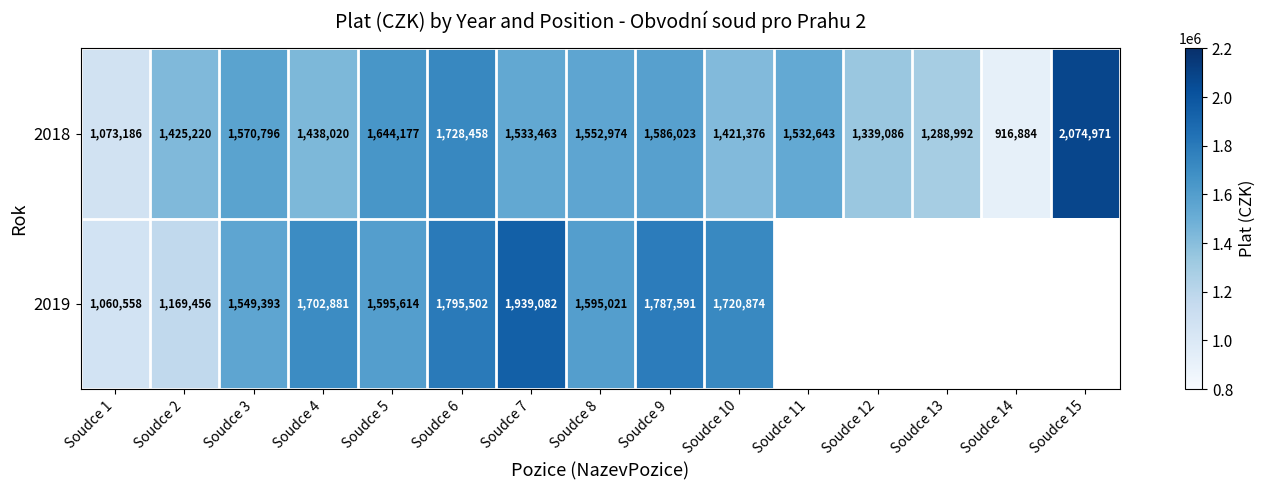

True or false: 2018 has a value of 1586023 at Soudce 9.

True